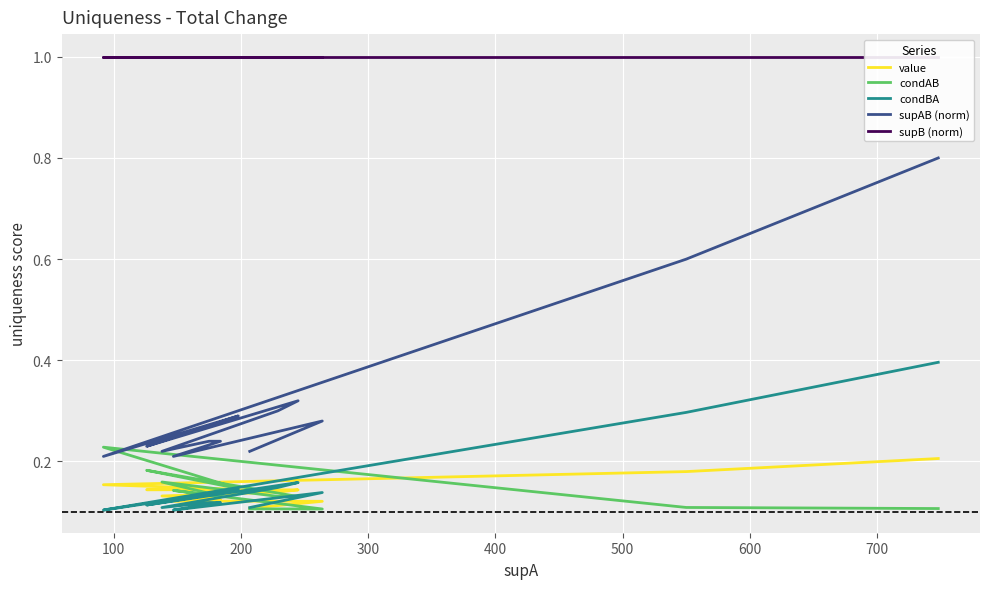

How many interior local peaks does the supAB (norm) series have?

3